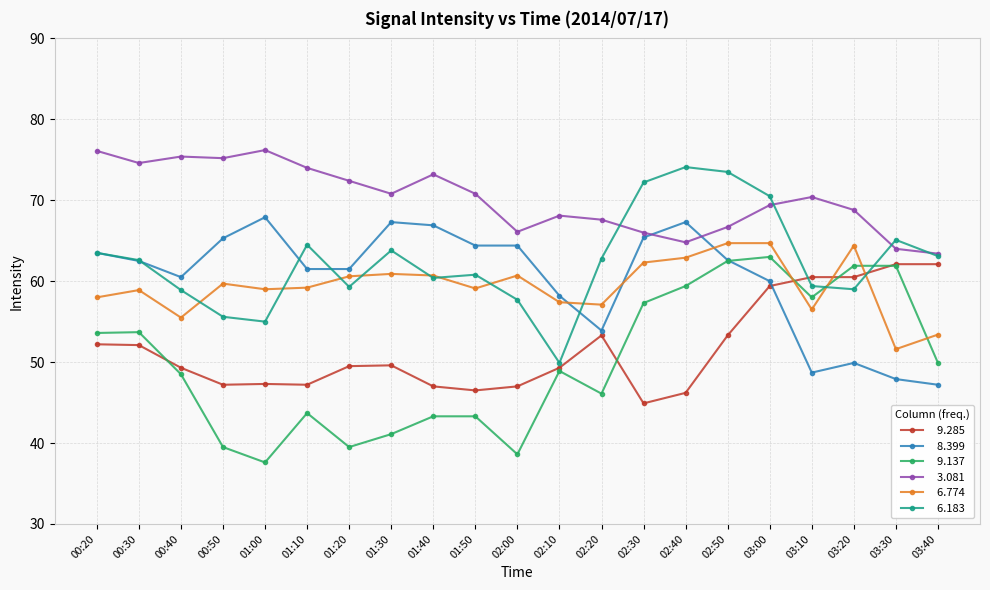

What is the label of the 20th point from the left?

03:30